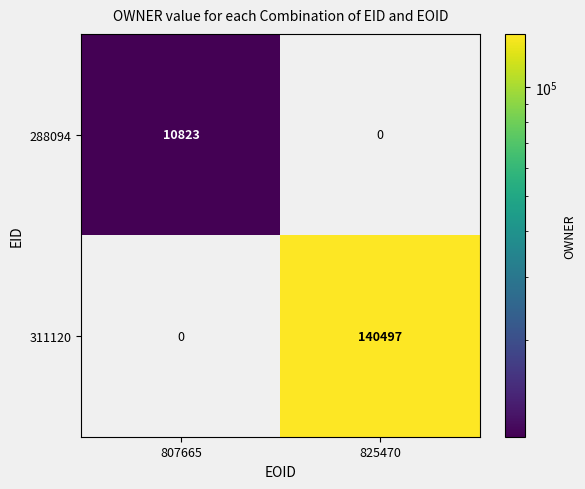

True or false: 311120 has a value of 217272 at 825470.

False